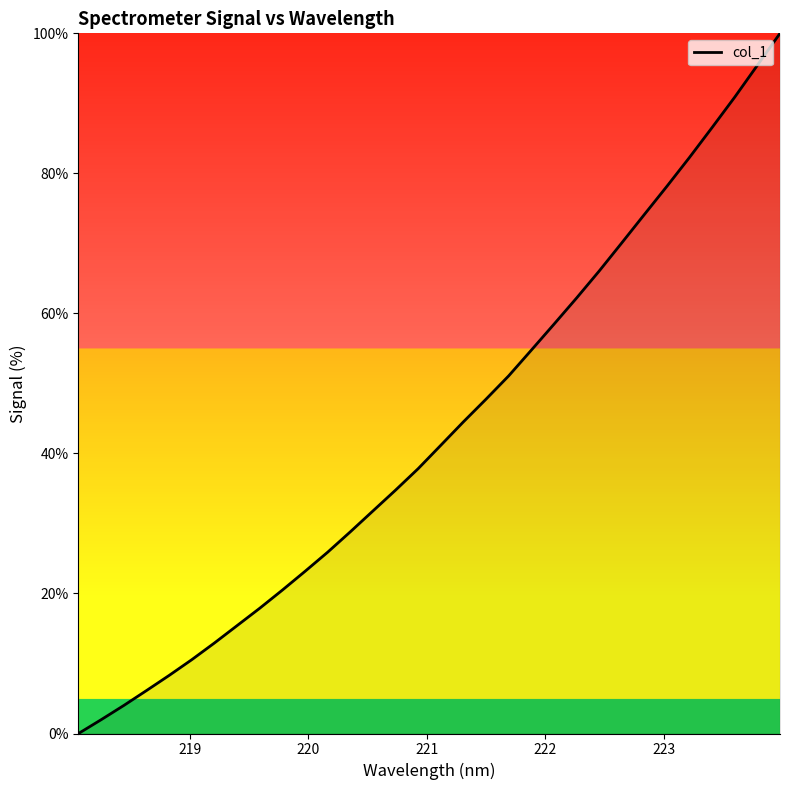

What is the maximum value shown in the chart?

100.0